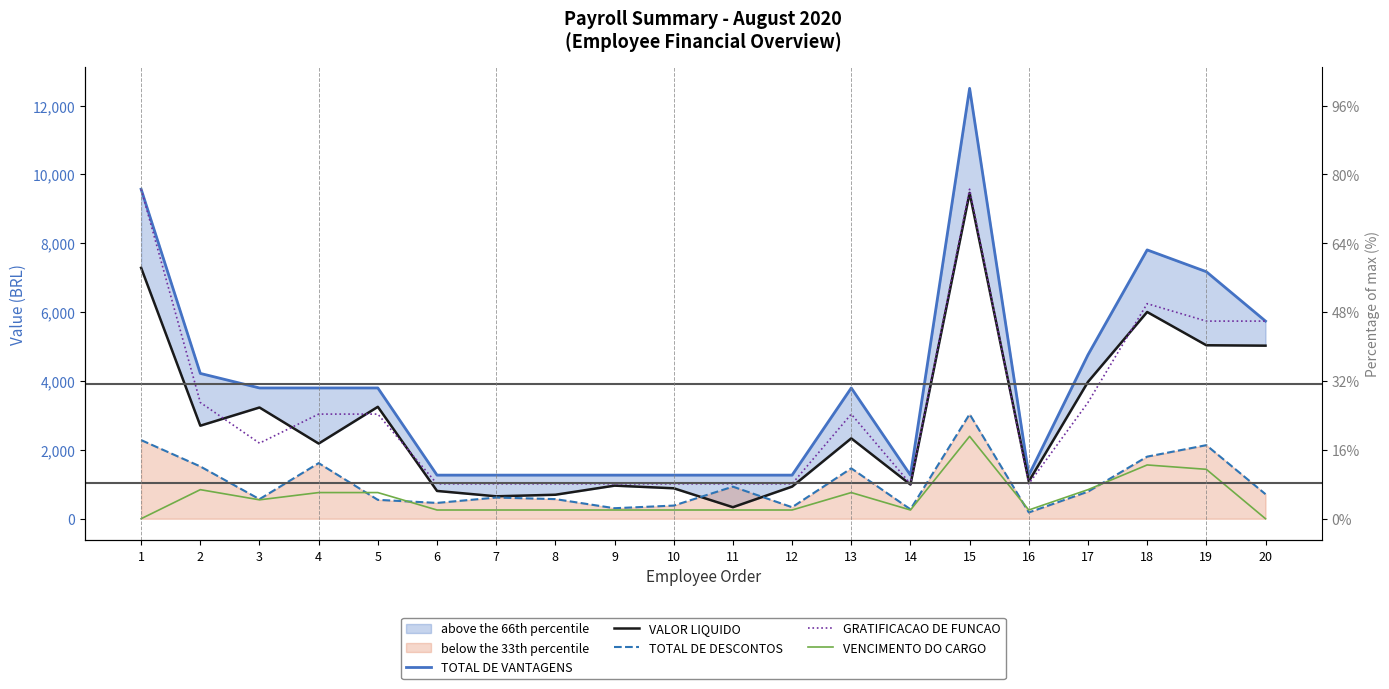

True or false: TOTAL DE VANTAGENS and VENCIMENTO DO CARGO intersect in this chart.

False